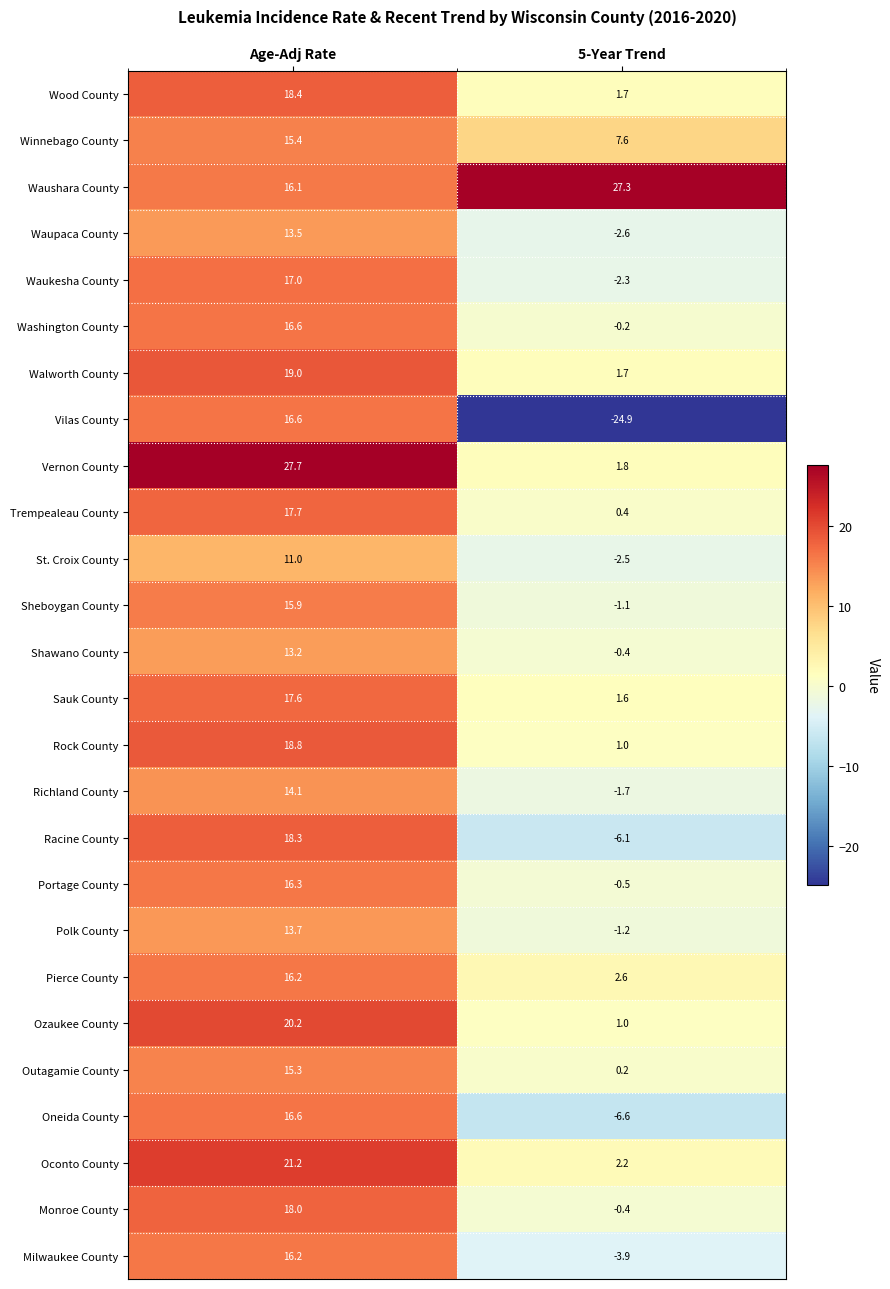

How many values in the Pierce County series exceed 16?

1